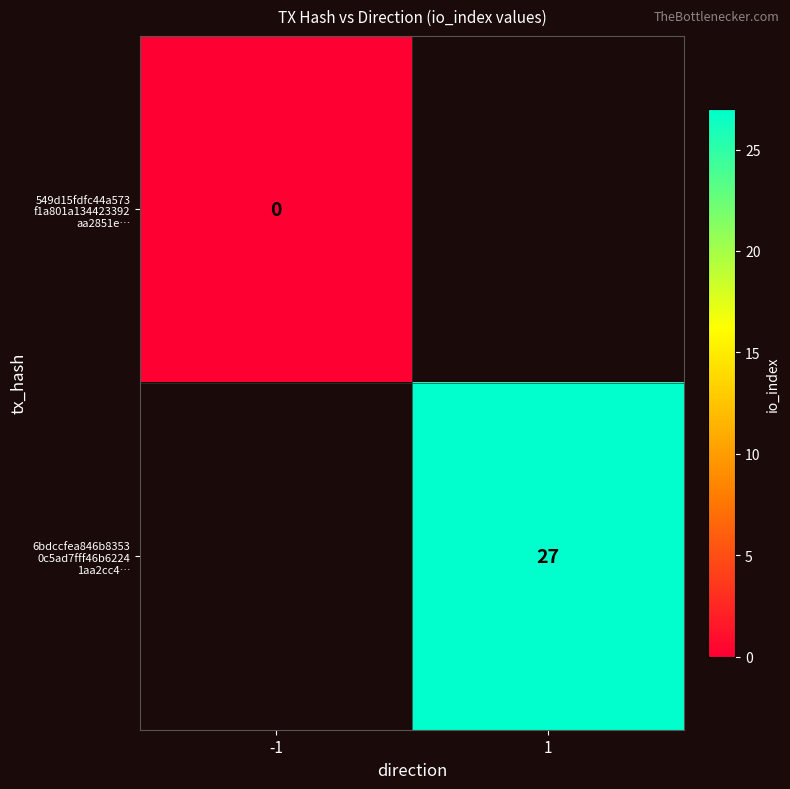

How many data points does each series have?

2